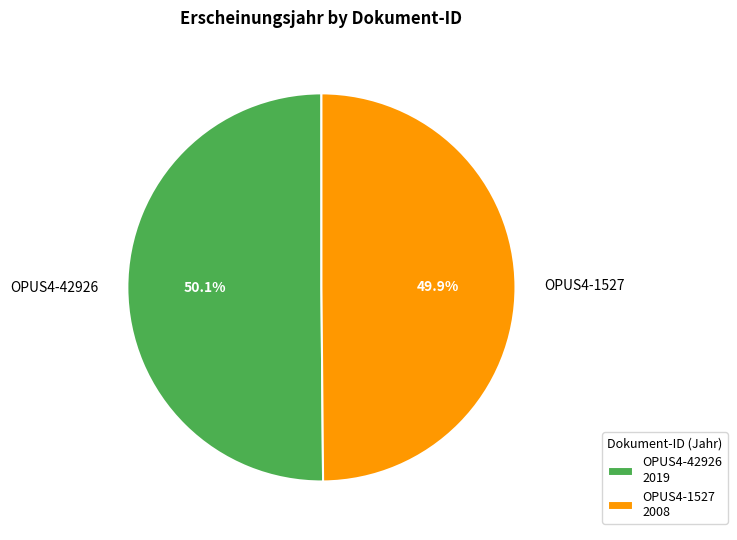

What percentage is the OPUS4-42926 slice, to the nearest percent?

50%